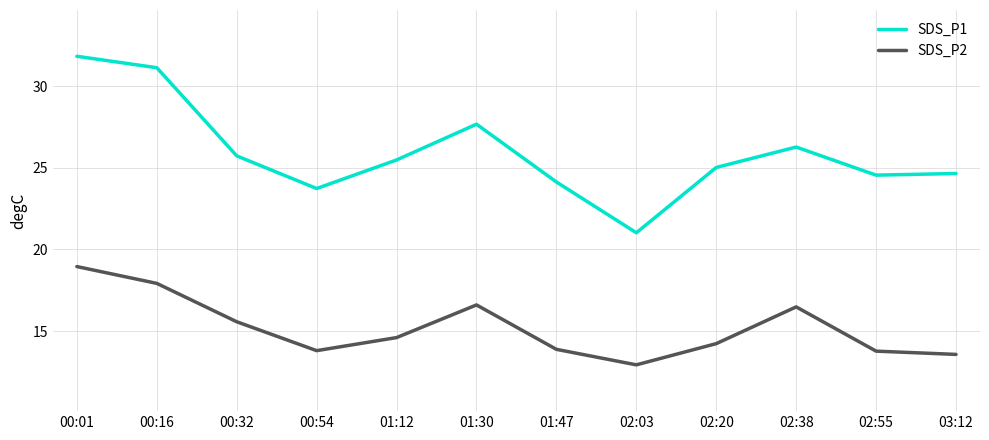

What is the minimum value for SDS_P2?

12.9